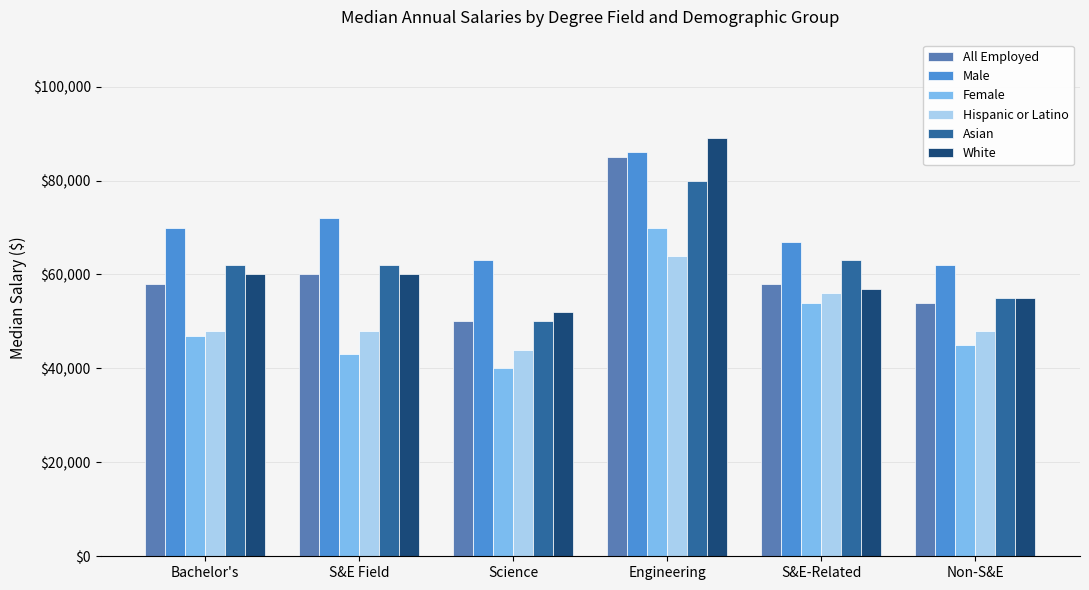

What is the average value of the All Employed series?

60833